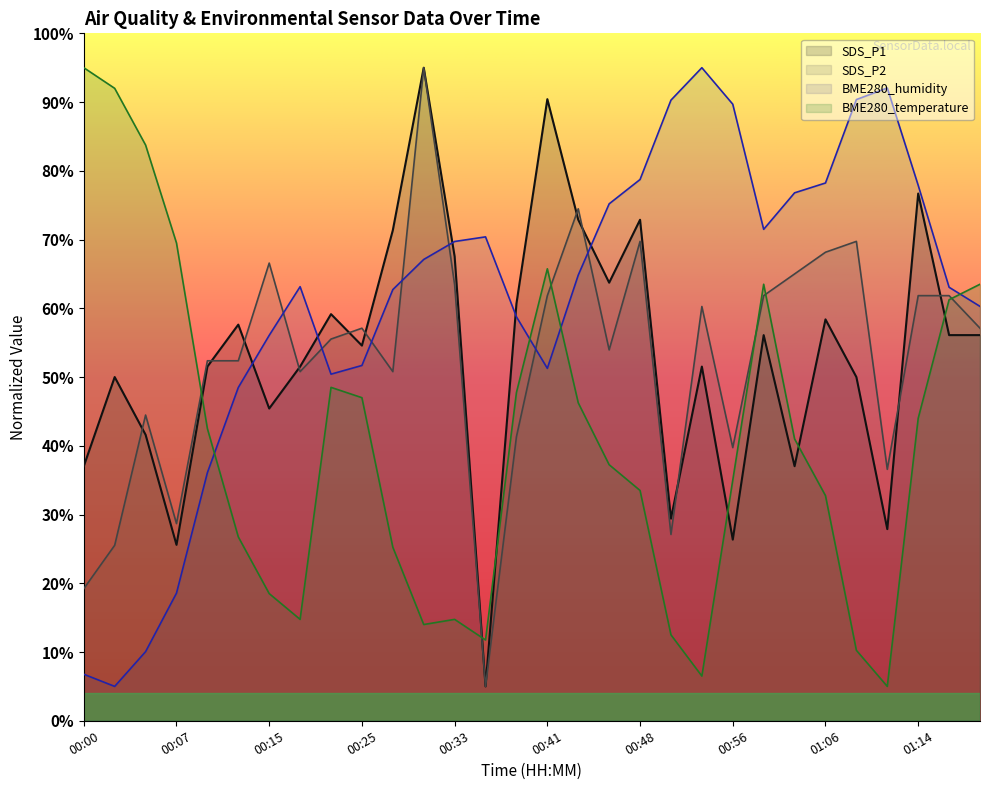

What is the value of the SDS_P1 point at the 3rd from the left?

41.6